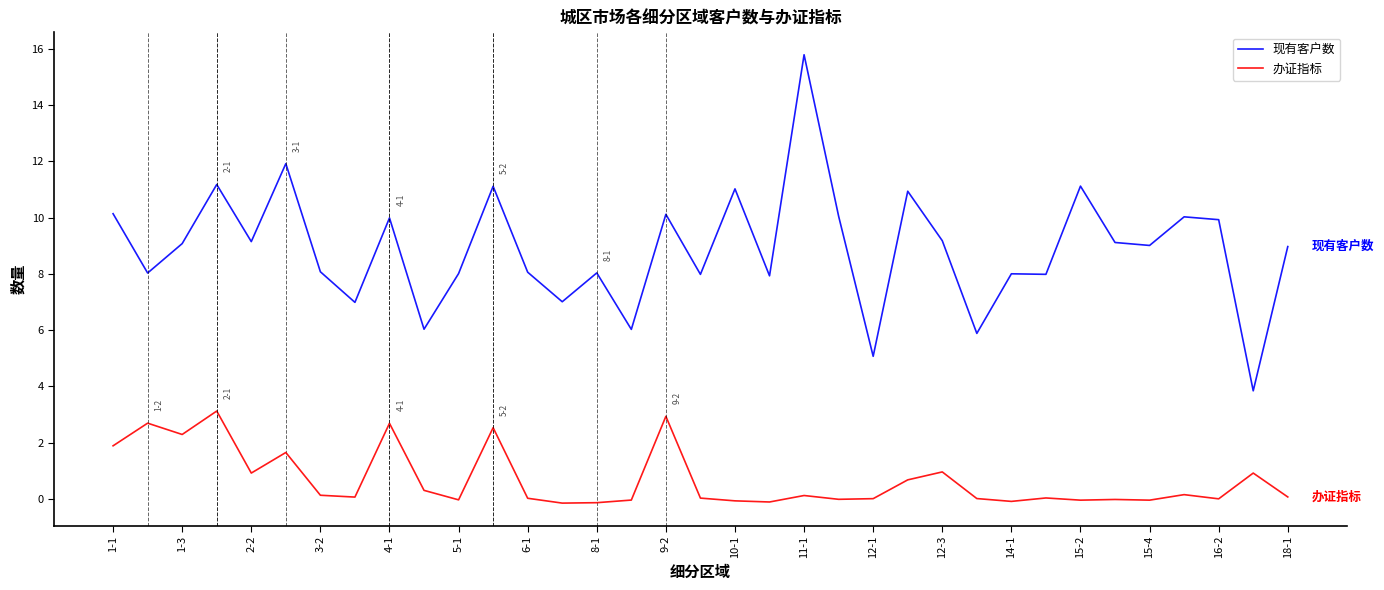

What is the maximum value for 办证指标?

3.1